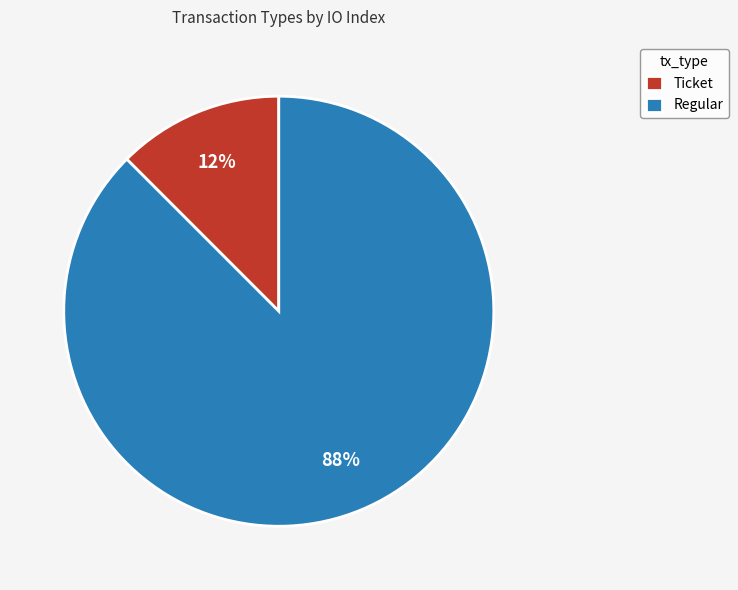

Which slice is the smallest?

Ticket